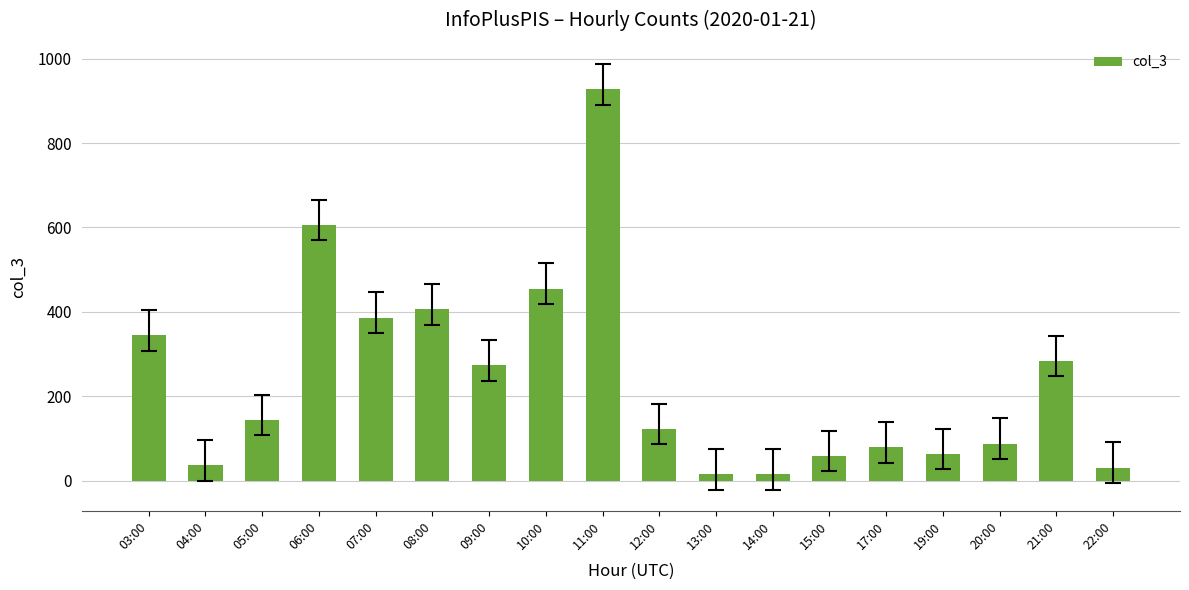

The chart shows a value of 88 at 20:00. True or false?

True